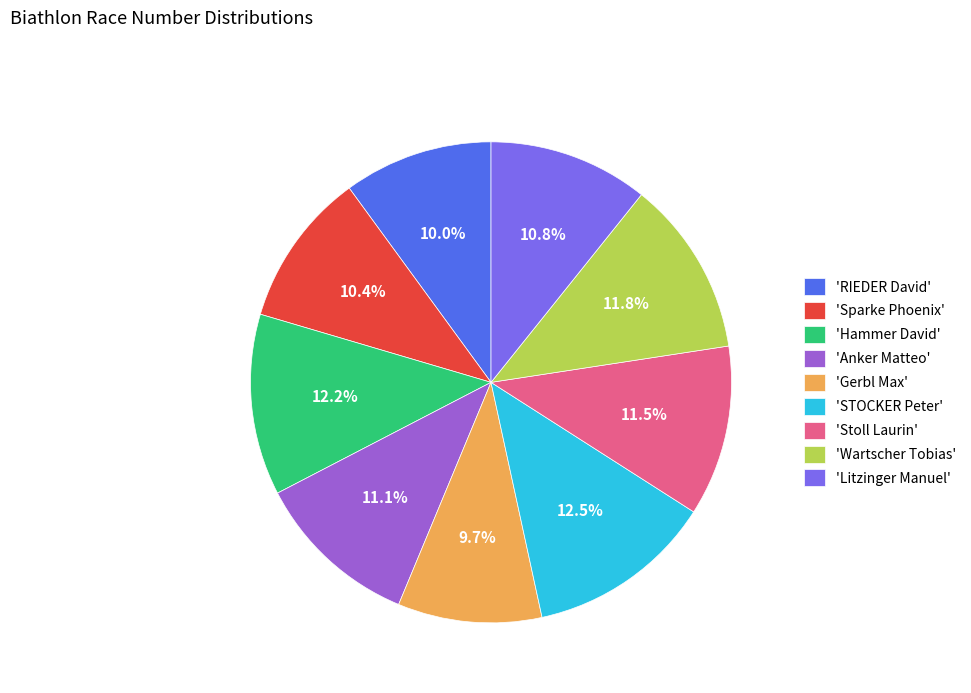

Is 'STOCKER Peter' the majority of the pie?

No